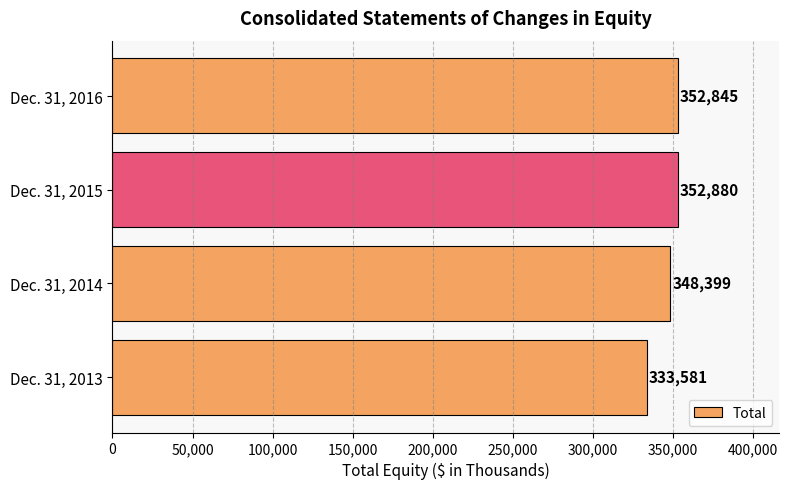

The chart shows a value of 482747 at Dec. 31, 2013. True or false?

False